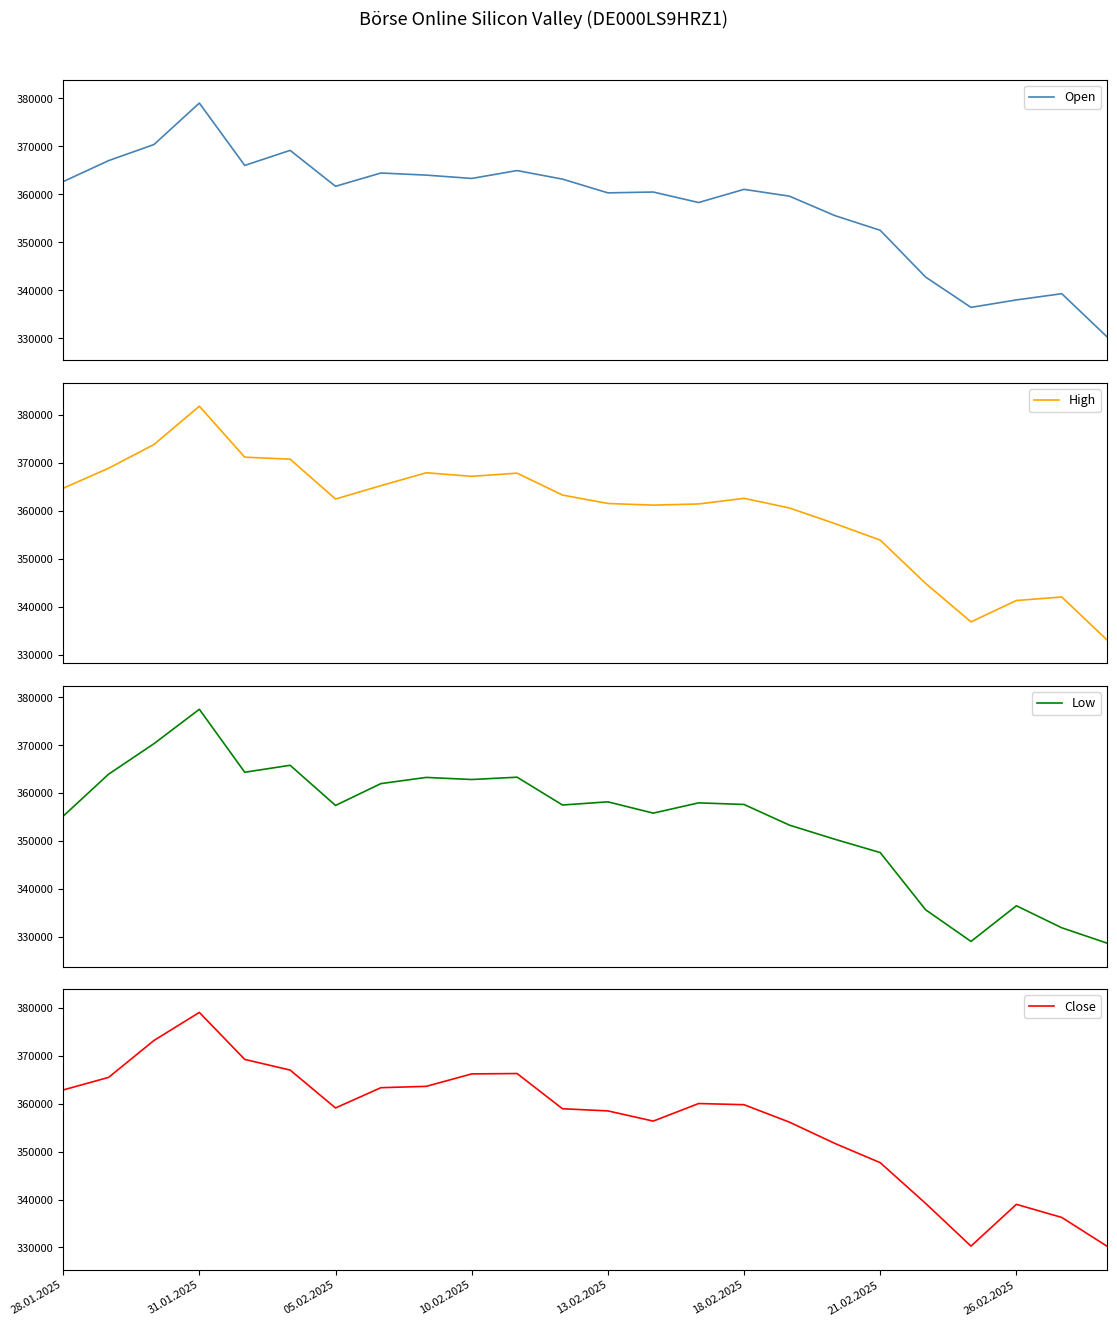

At how many categories does at least one series exceed 345466?

19